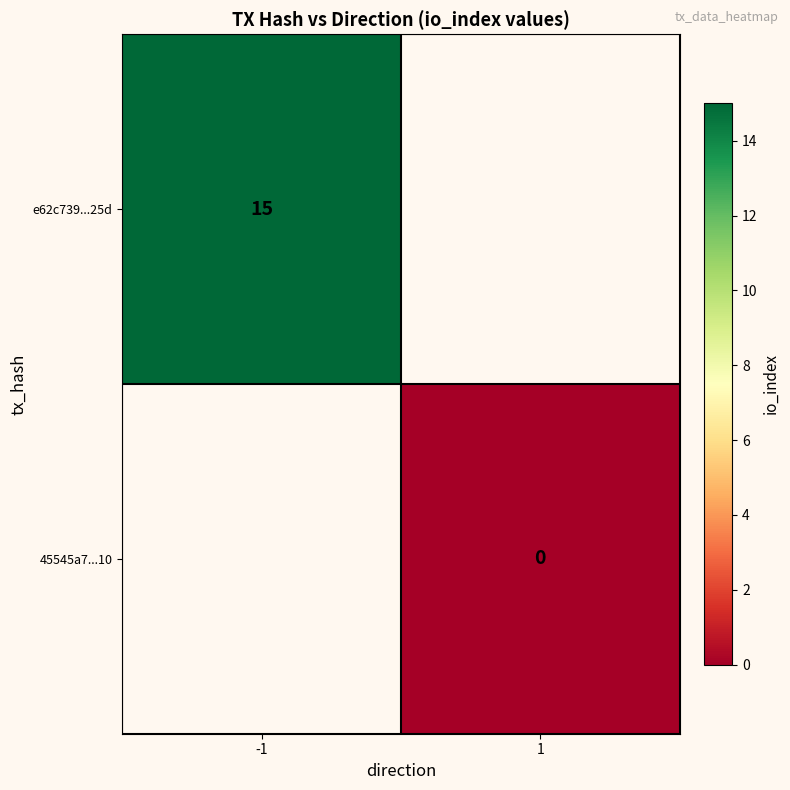

The value of e62c739...25d at -1 is 23. True or false?

False